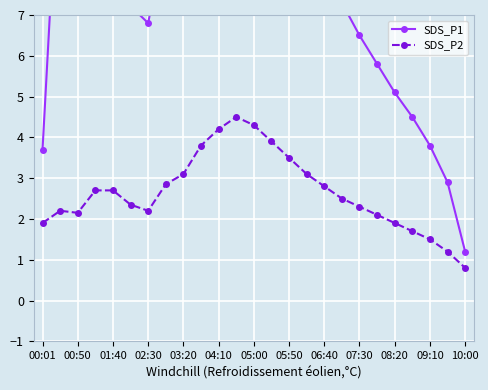

What is the difference between the maximum and minimum values in the SDS_P2 series?

3.7